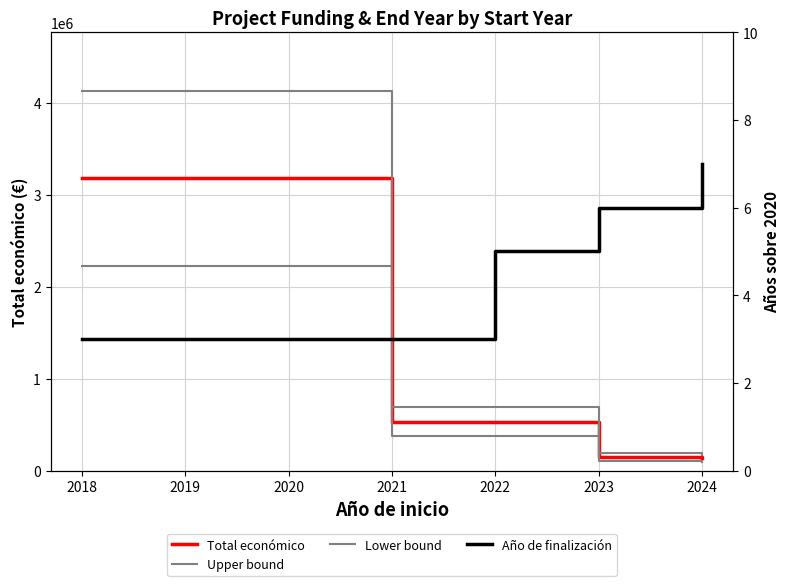

How many categories are shown in the chart?

5